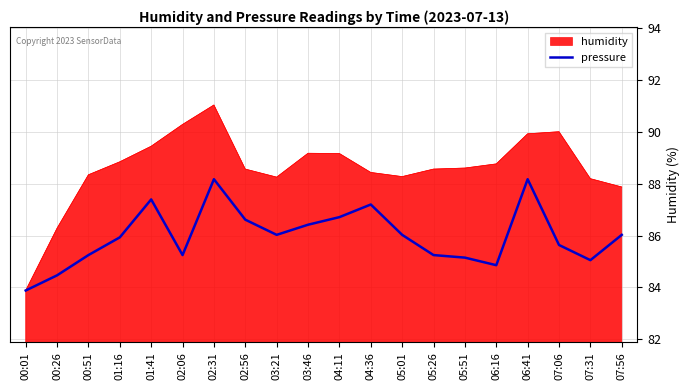

The value of humidity at 04:36 is 88.4. True or false?

True